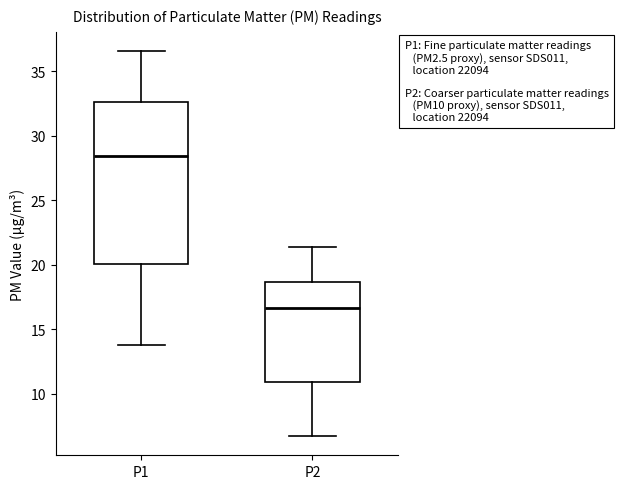

Reading left to right, transcribe this box plot: for each box, give where its median line is, the range the box spans, and where its two whiskers end, as read against the y-axis. The values are not printed on the chart, so give them approximately, as read against the axis.

P1: median 28.5, box 20.0 to 32.5, whiskers 14.0 to 36.5
P2: median 16.5, box 11.0 to 18.5, whiskers 6.5 to 21.5